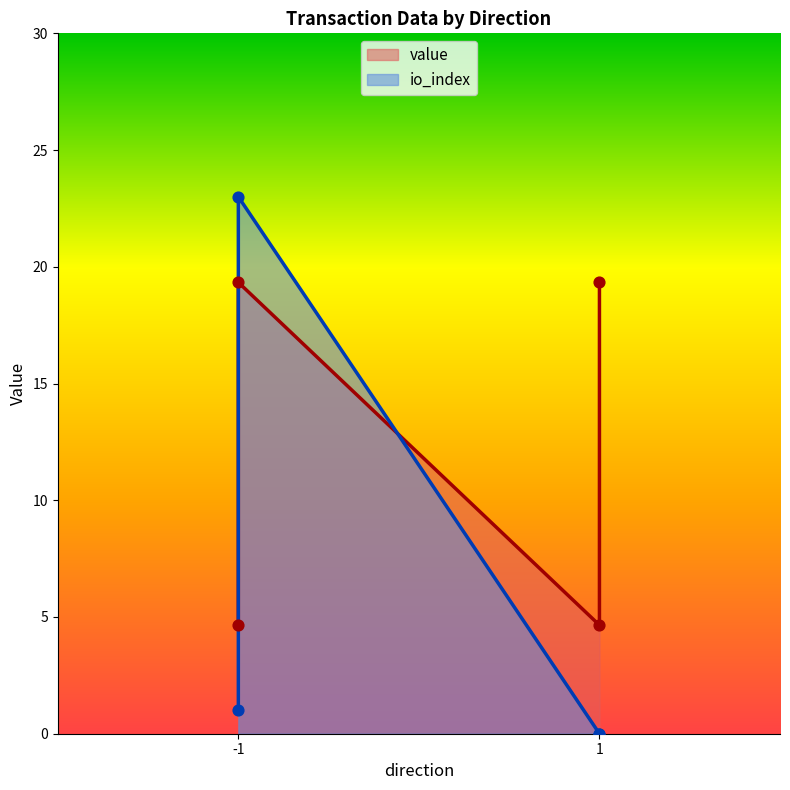

Is the value of value at -1 greater than the value of io_index at 1?

Yes